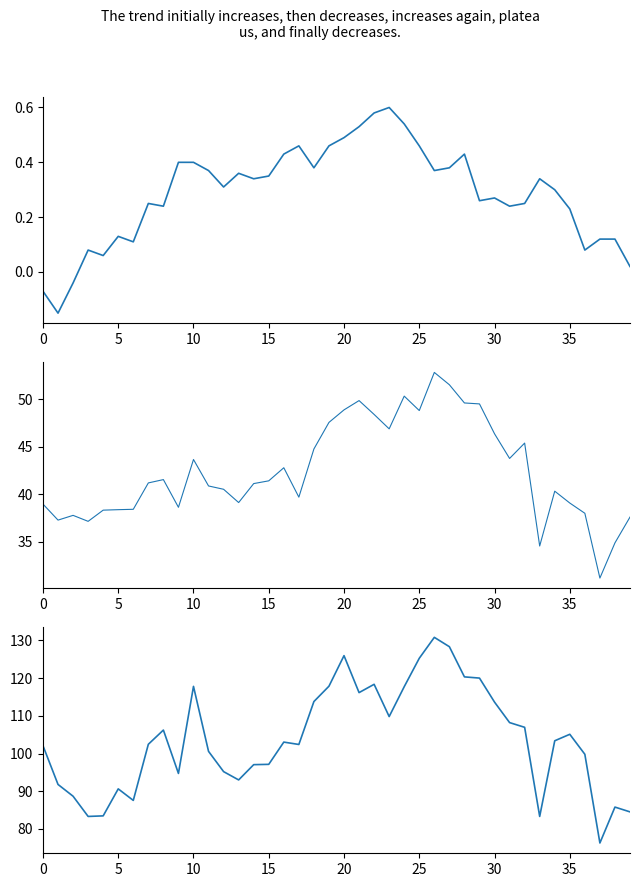

What is the sum of the SDS_P2 values at 37 and 30?

77.6